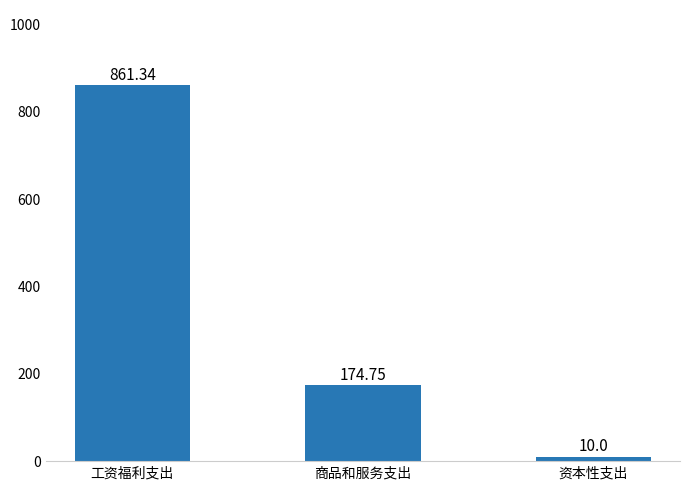

Does the chart contain stacked bars?

No